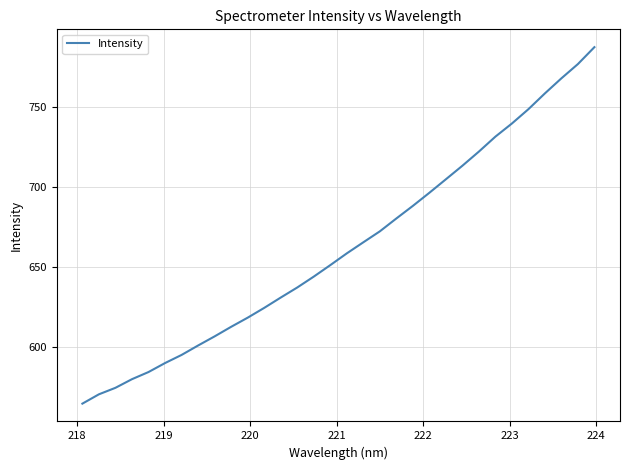

What is the difference between the maximum and minimum values?

223.1